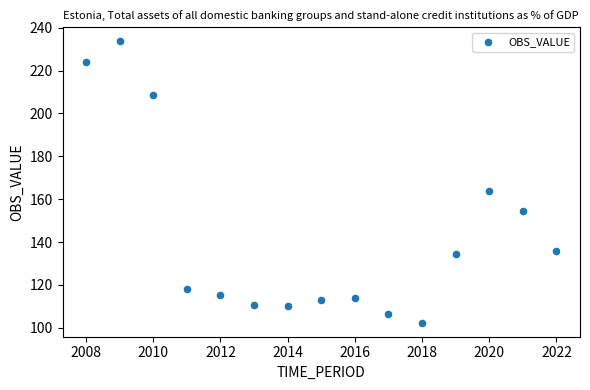

What is the range of X values (max minus min)?

14.0